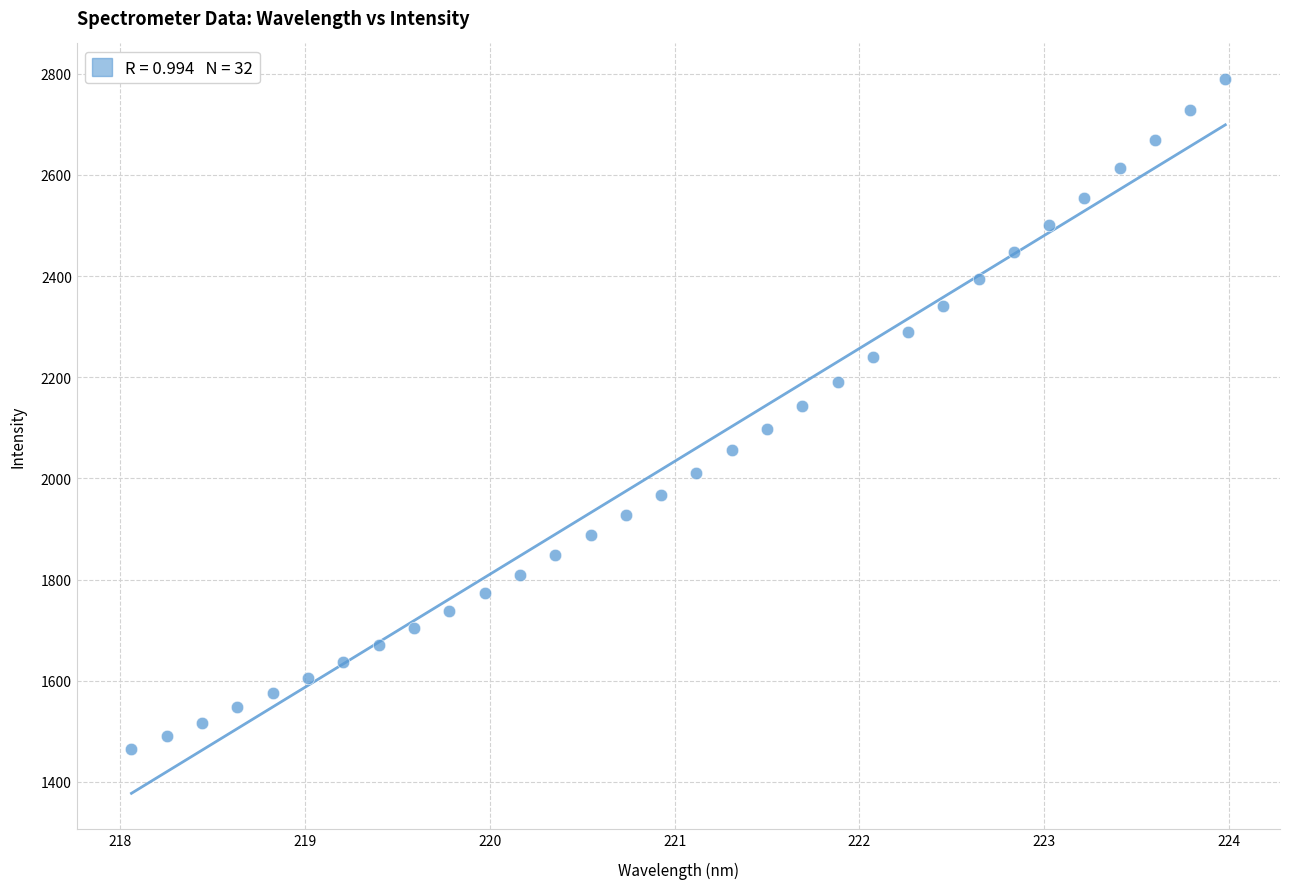

What is the range of Y values (max minus min)?

1325.1